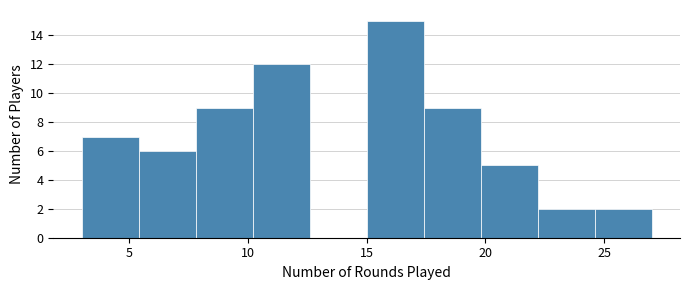

Reading left to right, list every bar in this chart as the range it spans on the x-axis followed by its height. Neither the bar edges nor the heights are printed on the chart, so give them approximately, as read against the axes.

3.0 to 5.4: 7
5.4 to 7.8: 6
7.8 to 10.2: 9
10.2 to 12.6: 12
12.6 to 15.0: 0
15.0 to 17.4: 15
17.4 to 19.8: 9
19.8 to 22.2: 5
22.2 to 24.6: 2
24.6 to 27.0: 2